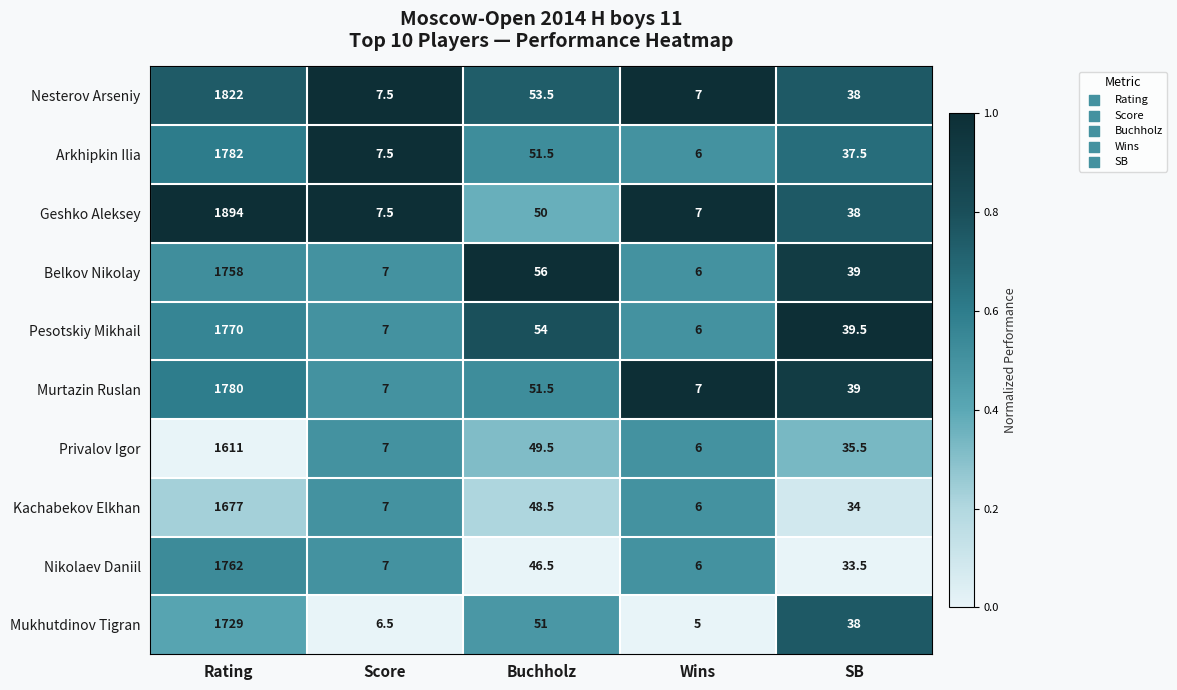

Which category has the highest value across all series?

Rating